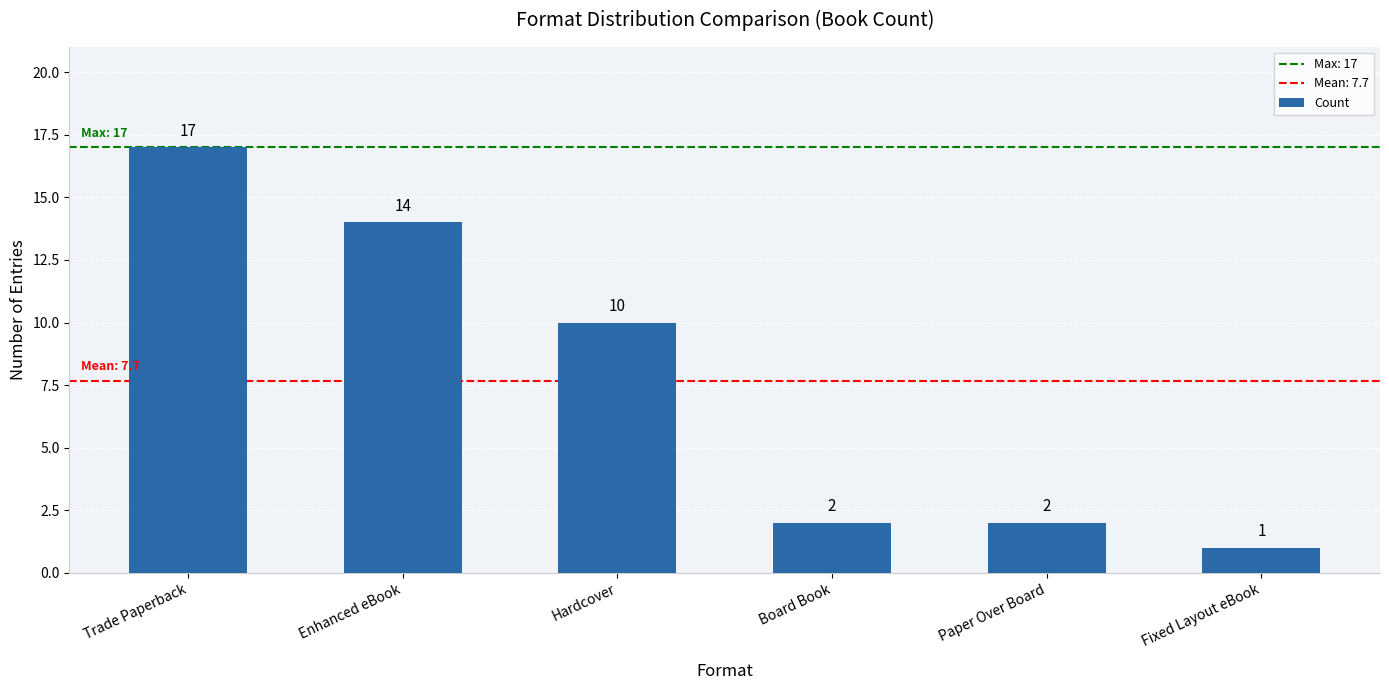

What is the change in value from Hardcover to Paper Over Board?

-8